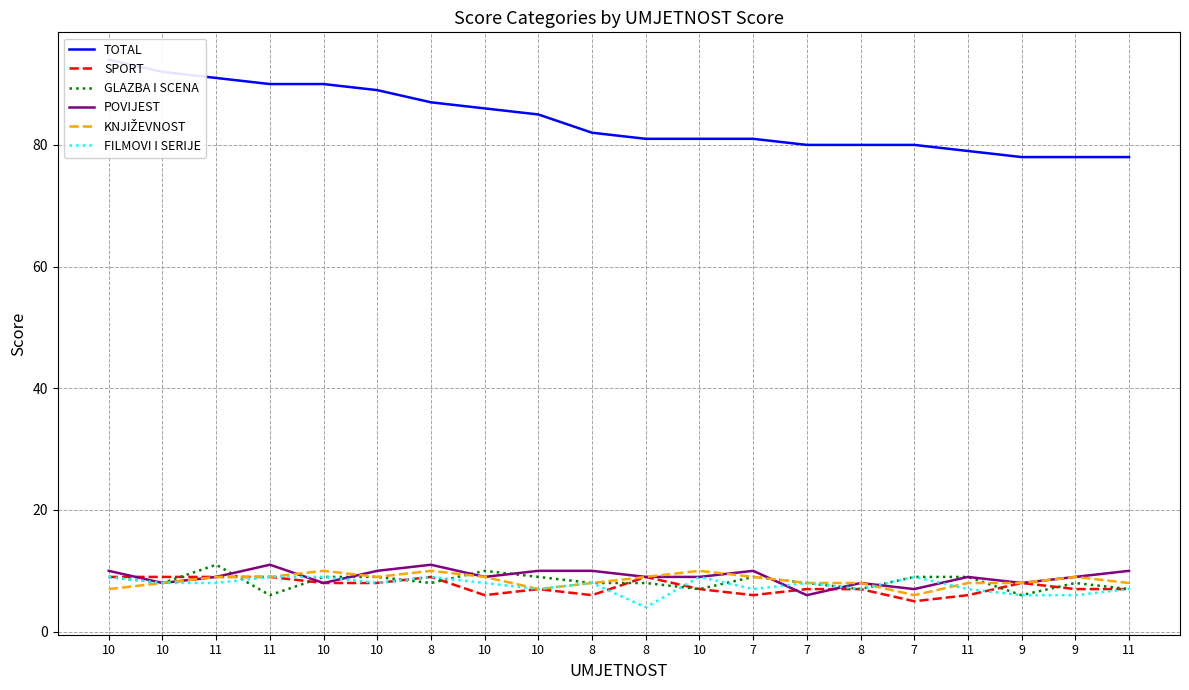

Is the value of TOTAL at 10 greater than the value of GLAZBA I SCENA at 11?

Yes